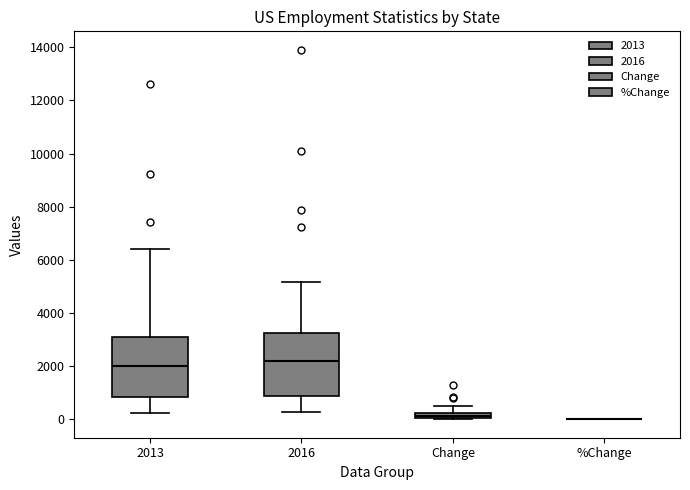

Where does the upper whisker of the box for 2016 end on the y-axis? The values are not printed on the chart, so give them approximately, as read against the axis.

5200